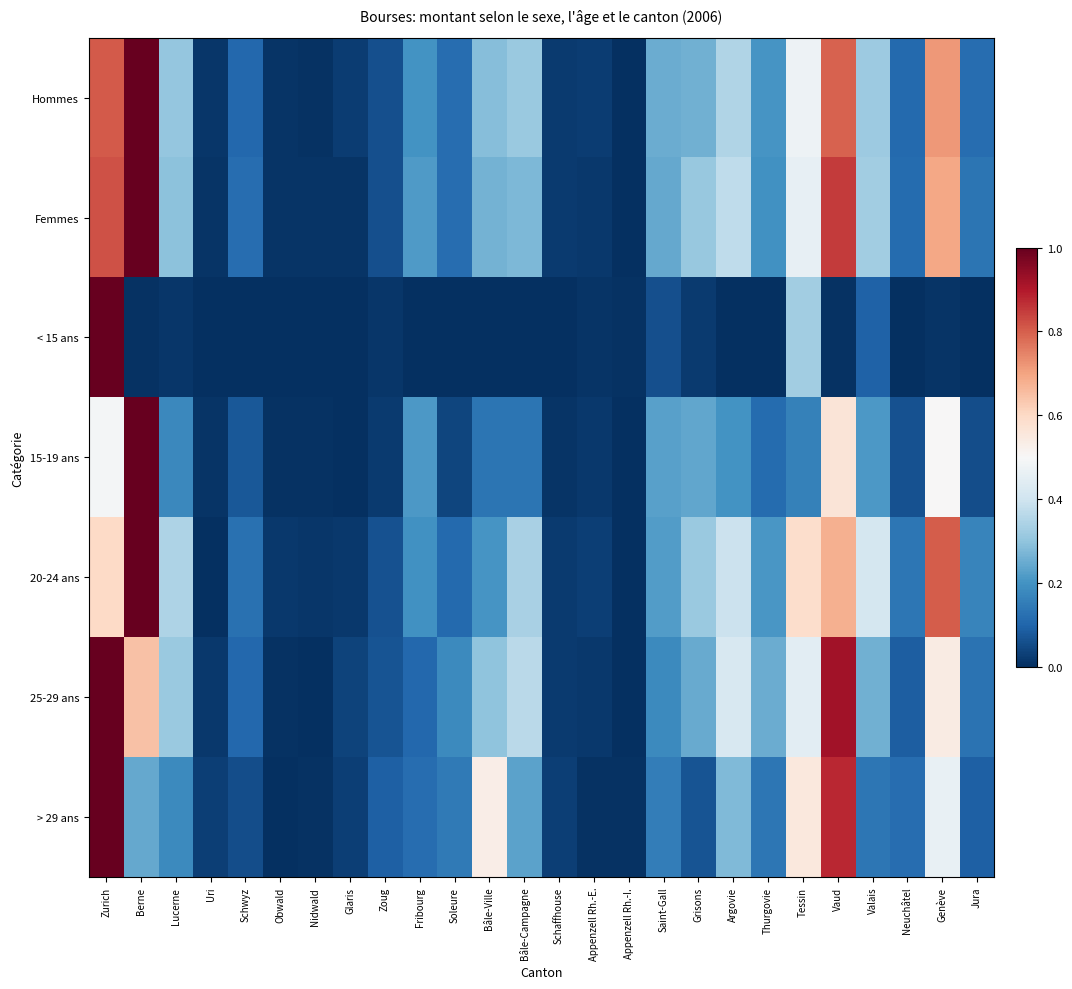

What is the spread (max minus min) of values at Tessin?

0.4